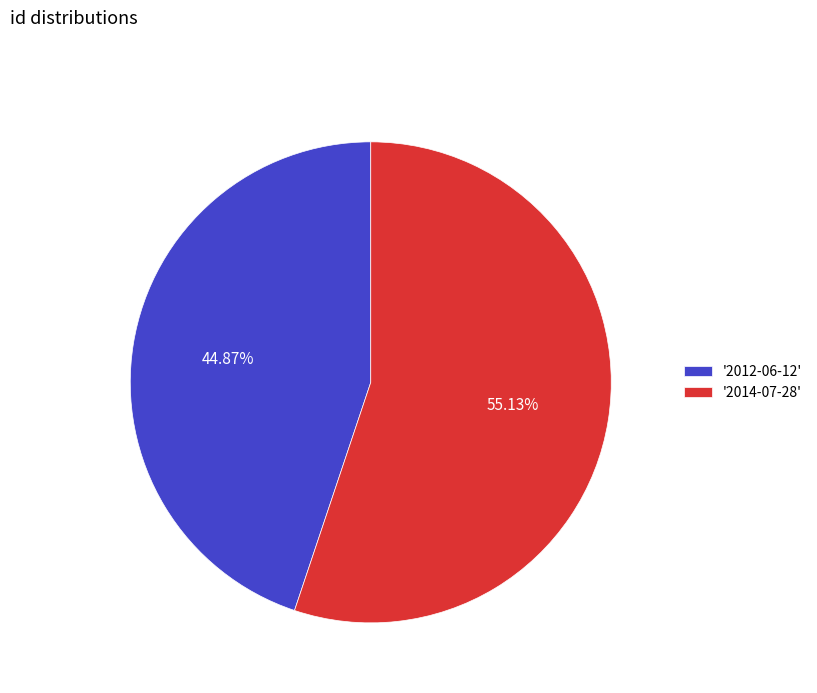

Rank the categories by value from lowest to highest.

'2012-06-12', '2014-07-28'